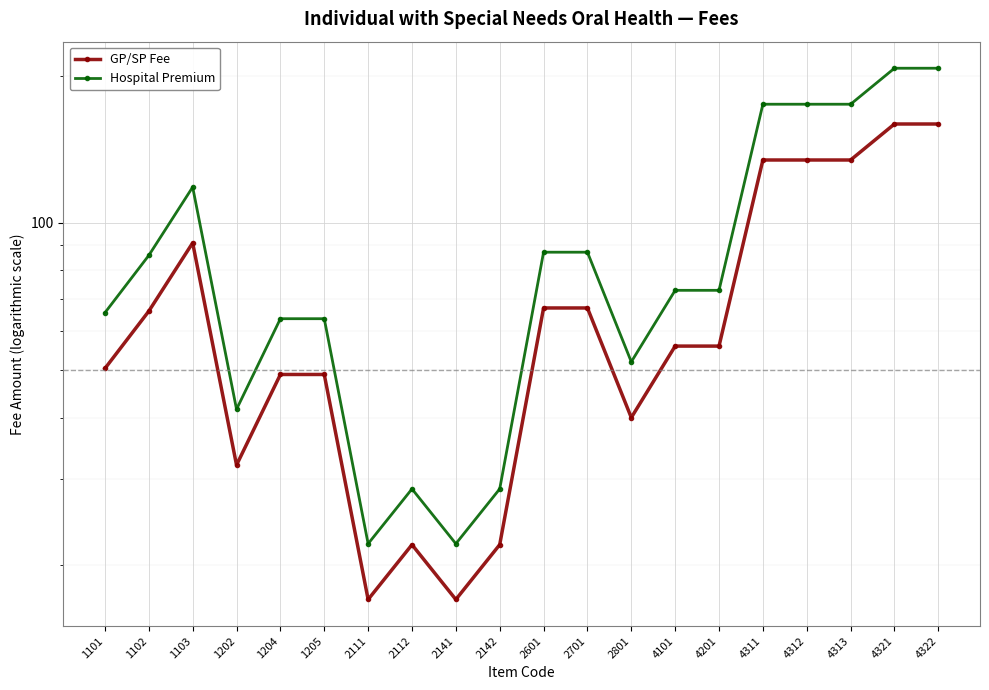

True or false: Hospital Premium and GP/SP Fee cross at least once.

False